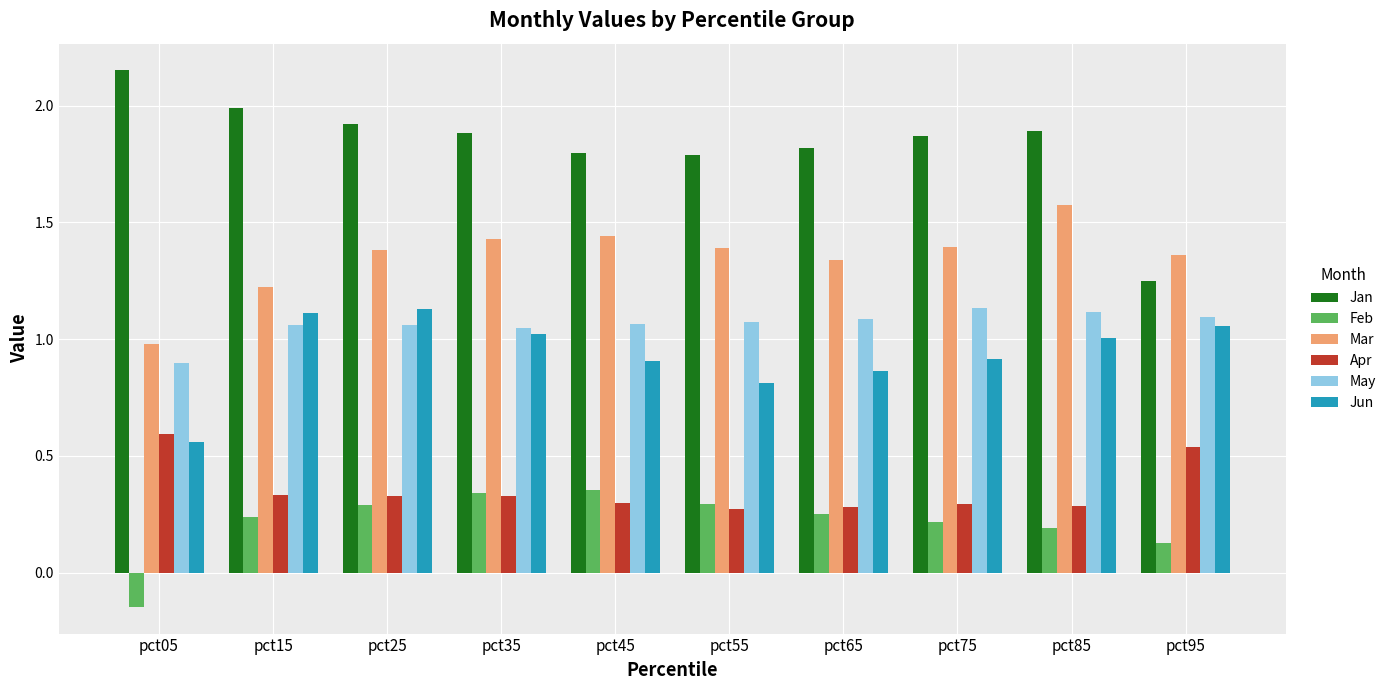

What is the spread (max minus min) of values at pct75?

1.7